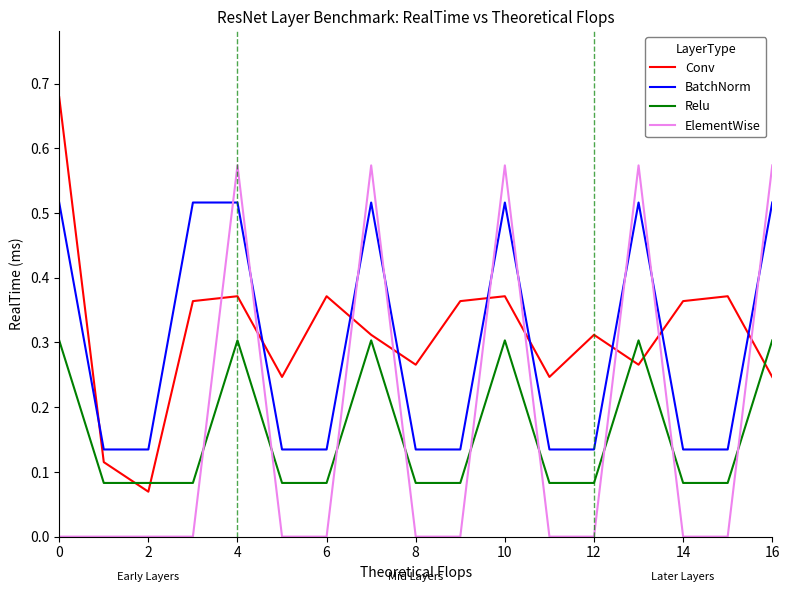

True or false: Relu and BatchNorm cross at least once.

False